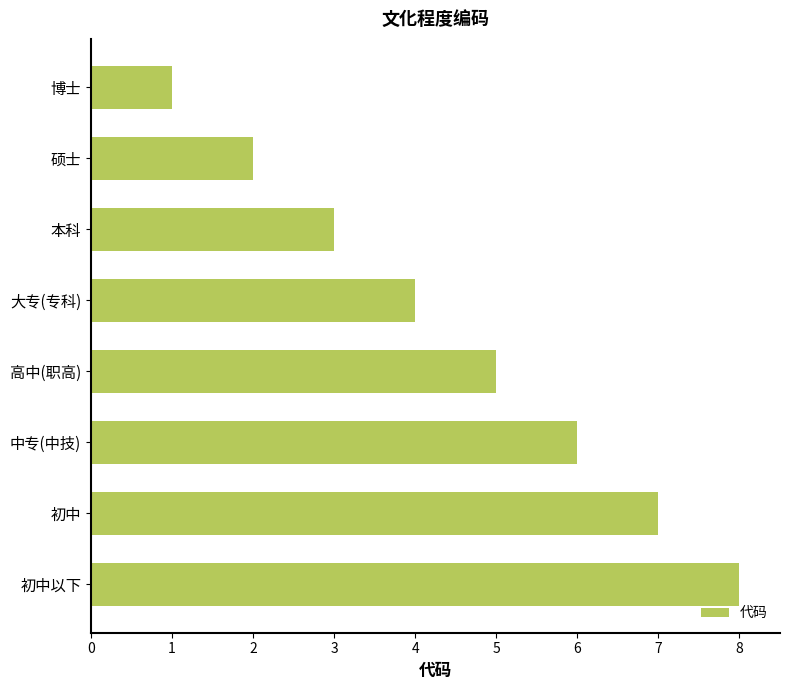

What is the maximum value shown in the chart?

8